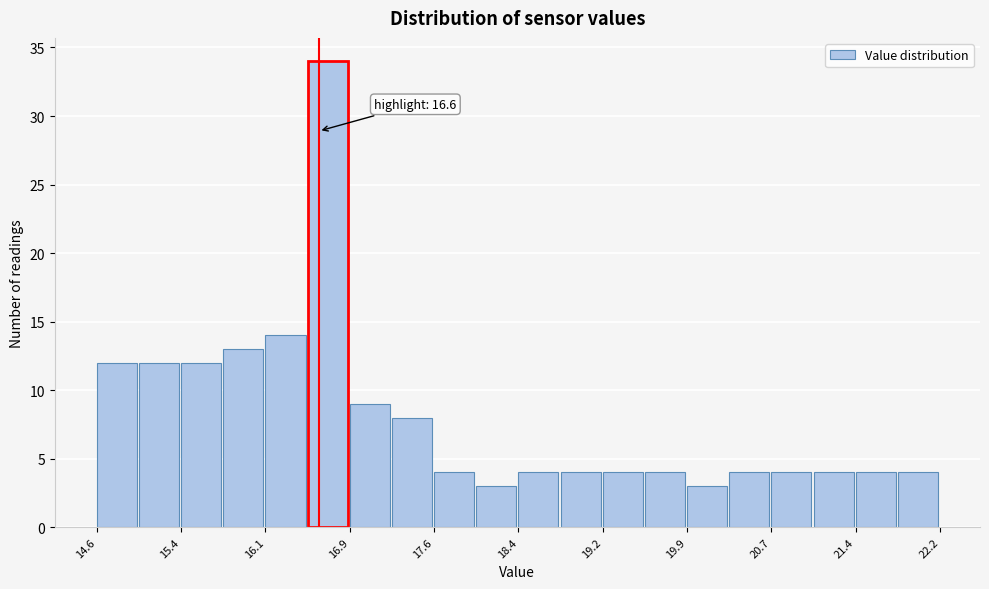

Around what value on the x-axis is the tallest bar? Give the approximate position of its centre, as read against the axis.

16.7